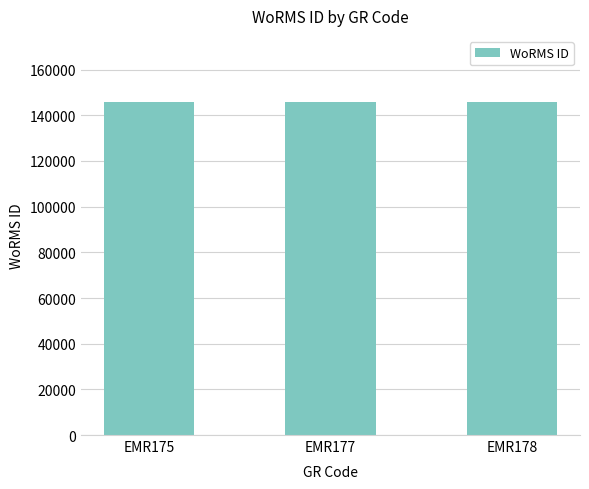

What is the greatest value displayed?

145650